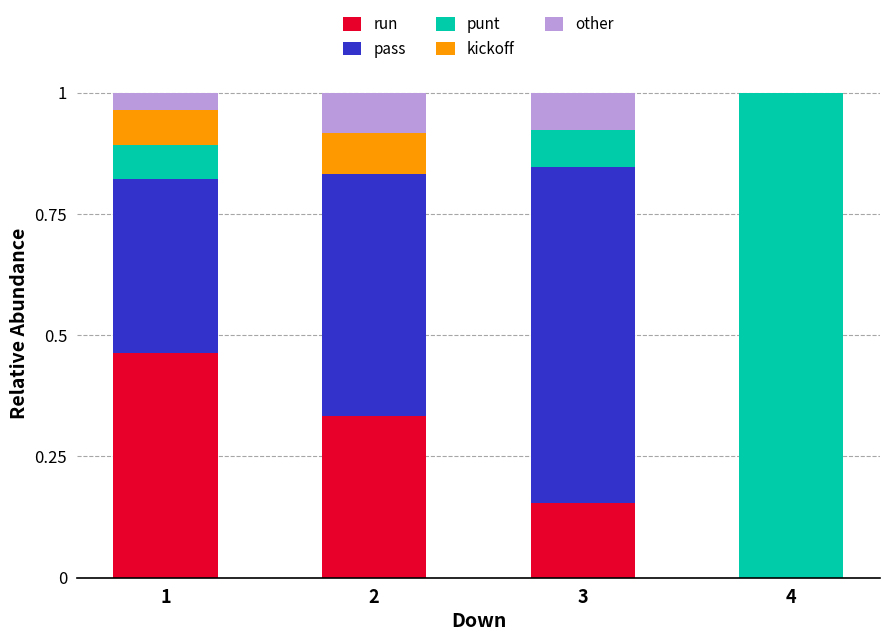

What is the total value across all series at 2?

1.0